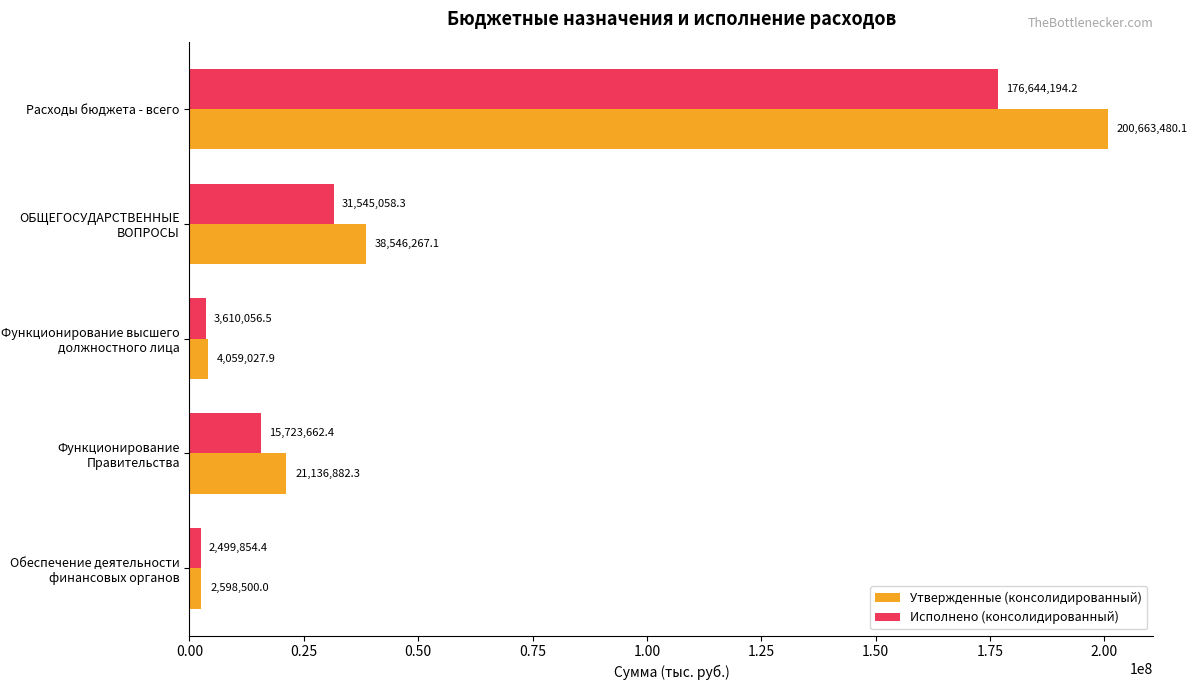

List the labels in order of Утвержденные (консолидированный) value, largest first.

Расходы бюджета - всего, ОБЩЕГОСУДАРСТВЕННЫЕ ВОПРОСЫ, Функционирование Правительства, Функционирование высшего должностного лица, Обеспечение деятельности финансовых органов